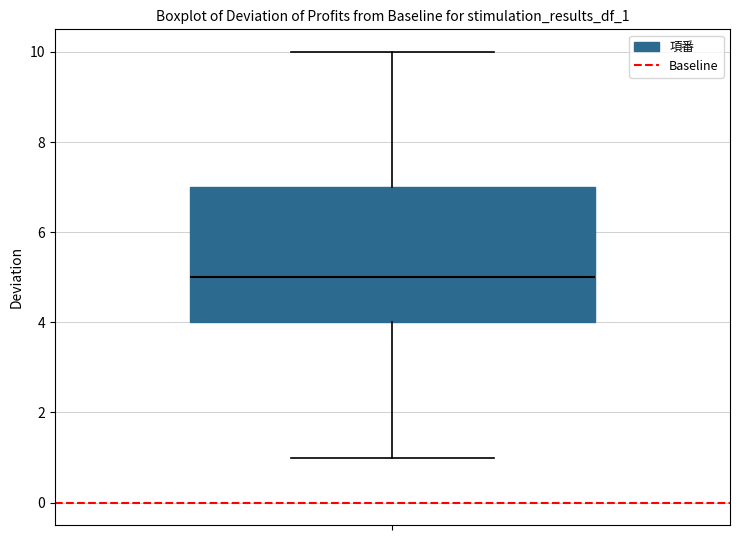

Where is the lower edge of the box on the y-axis? The values are not printed on the chart, so give them approximately, as read against the axis.

4